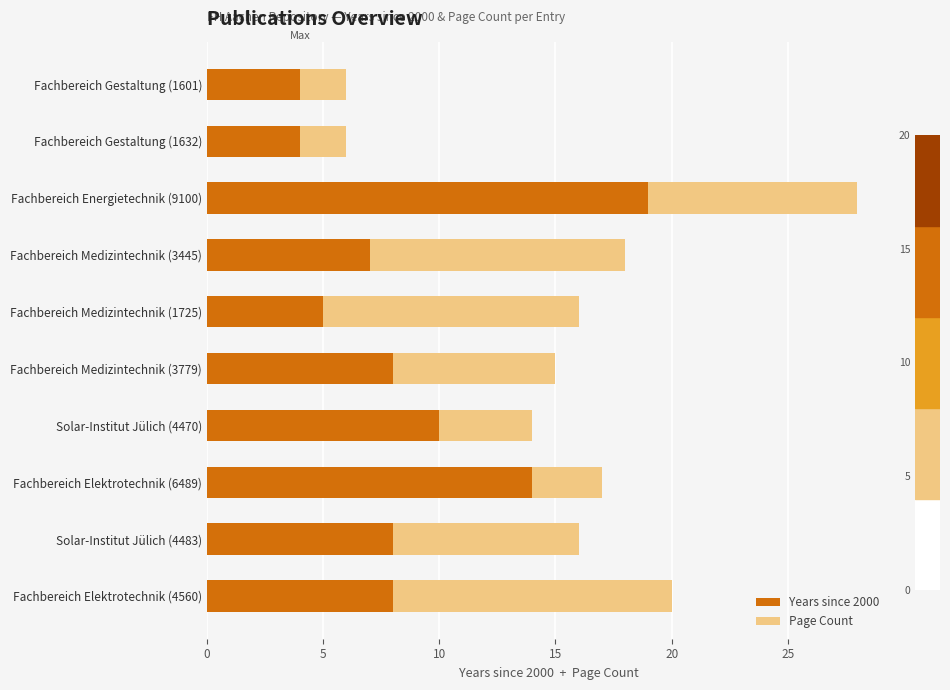

Is it true that Years since 2000 equals 1 at Fachbereich Gestaltung (1632)?

False